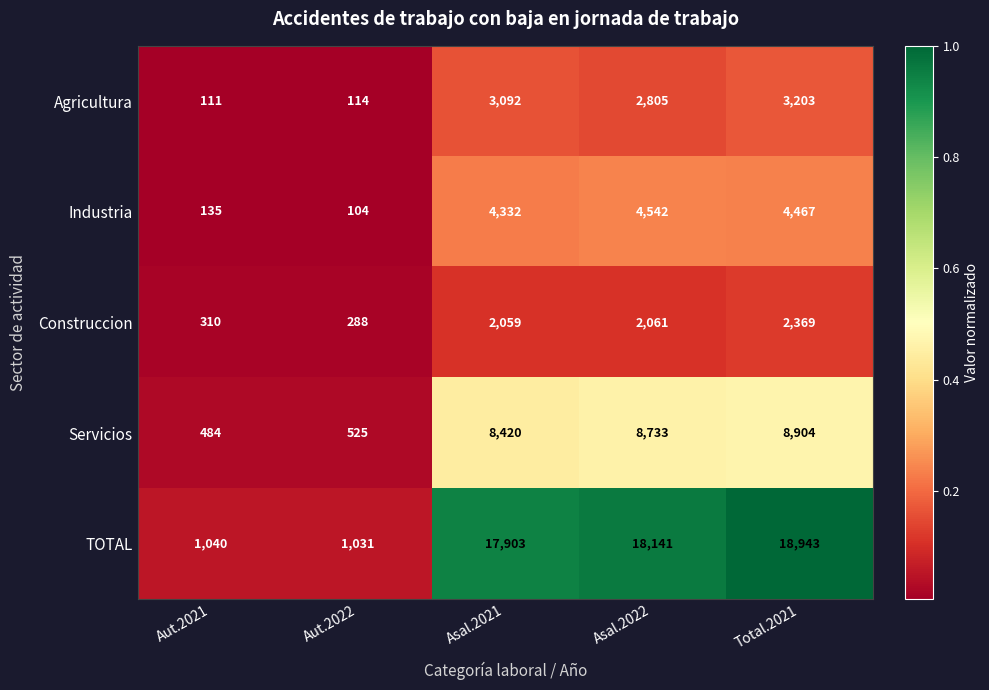

What is the difference between the Construccion values at Total.2021 and Aut.2021?

2059